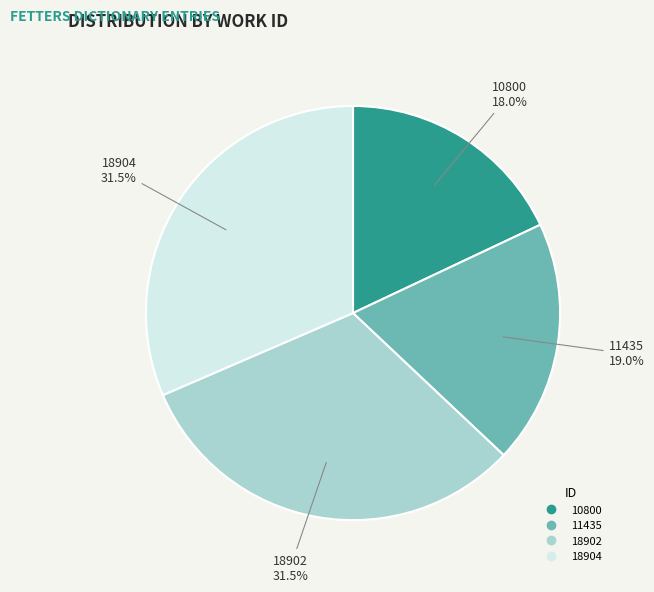

Is 18904 the majority of the pie?

No